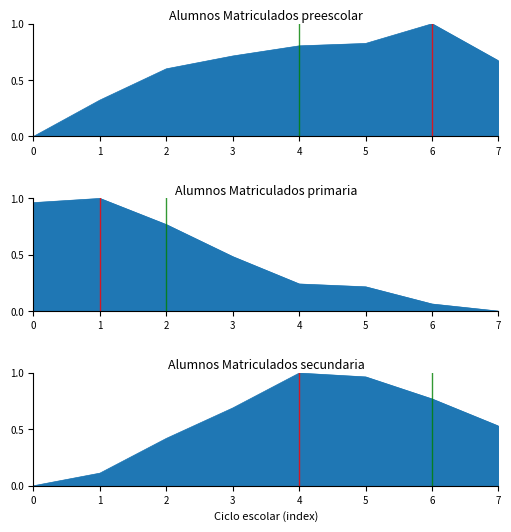

Rank the series by their maximum value, from lowest to highest.

preescolar, primaria, secundaria